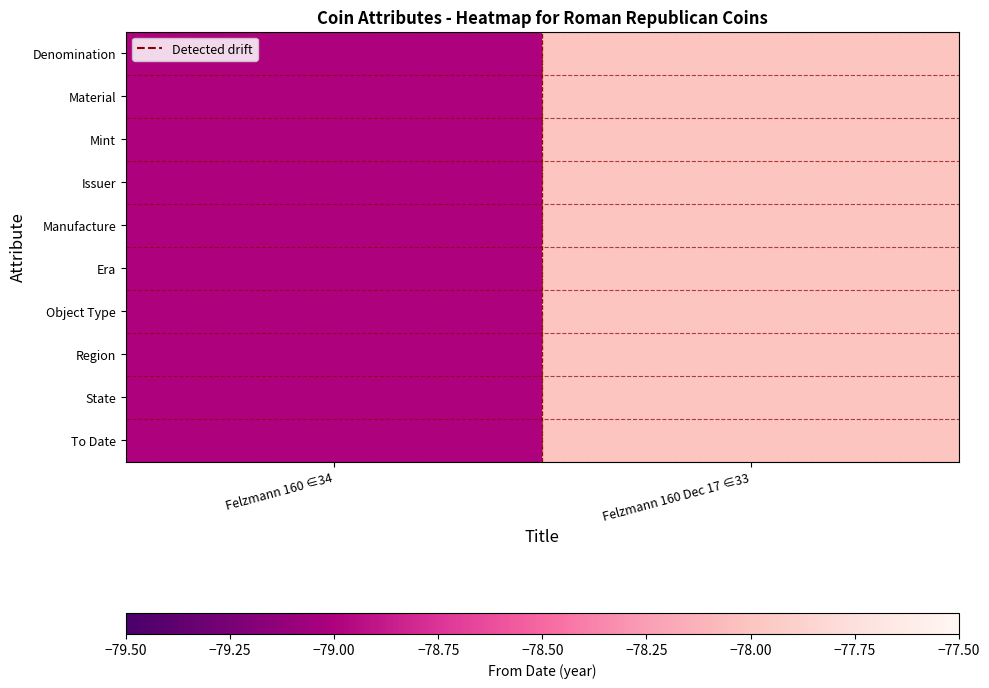

Reading left to right, transcribe all the data shown in this chart.

Denomination: Felzmann 160 ∈34=-79	Felzmann 160 Dec 17 ∈33=-78
Material: Felzmann 160 ∈34=-79	Felzmann 160 Dec 17 ∈33=-78
Mint: Felzmann 160 ∈34=-79	Felzmann 160 Dec 17 ∈33=-78
Issuer: Felzmann 160 ∈34=-79	Felzmann 160 Dec 17 ∈33=-78
Manufacture: Felzmann 160 ∈34=-79	Felzmann 160 Dec 17 ∈33=-78
Era: Felzmann 160 ∈34=-79	Felzmann 160 Dec 17 ∈33=-78
Object Type: Felzmann 160 ∈34=-79	Felzmann 160 Dec 17 ∈33=-78
Region: Felzmann 160 ∈34=-79	Felzmann 160 Dec 17 ∈33=-78
State: Felzmann 160 ∈34=-79	Felzmann 160 Dec 17 ∈33=-78
To Date: Felzmann 160 ∈34=-79	Felzmann 160 Dec 17 ∈33=-78